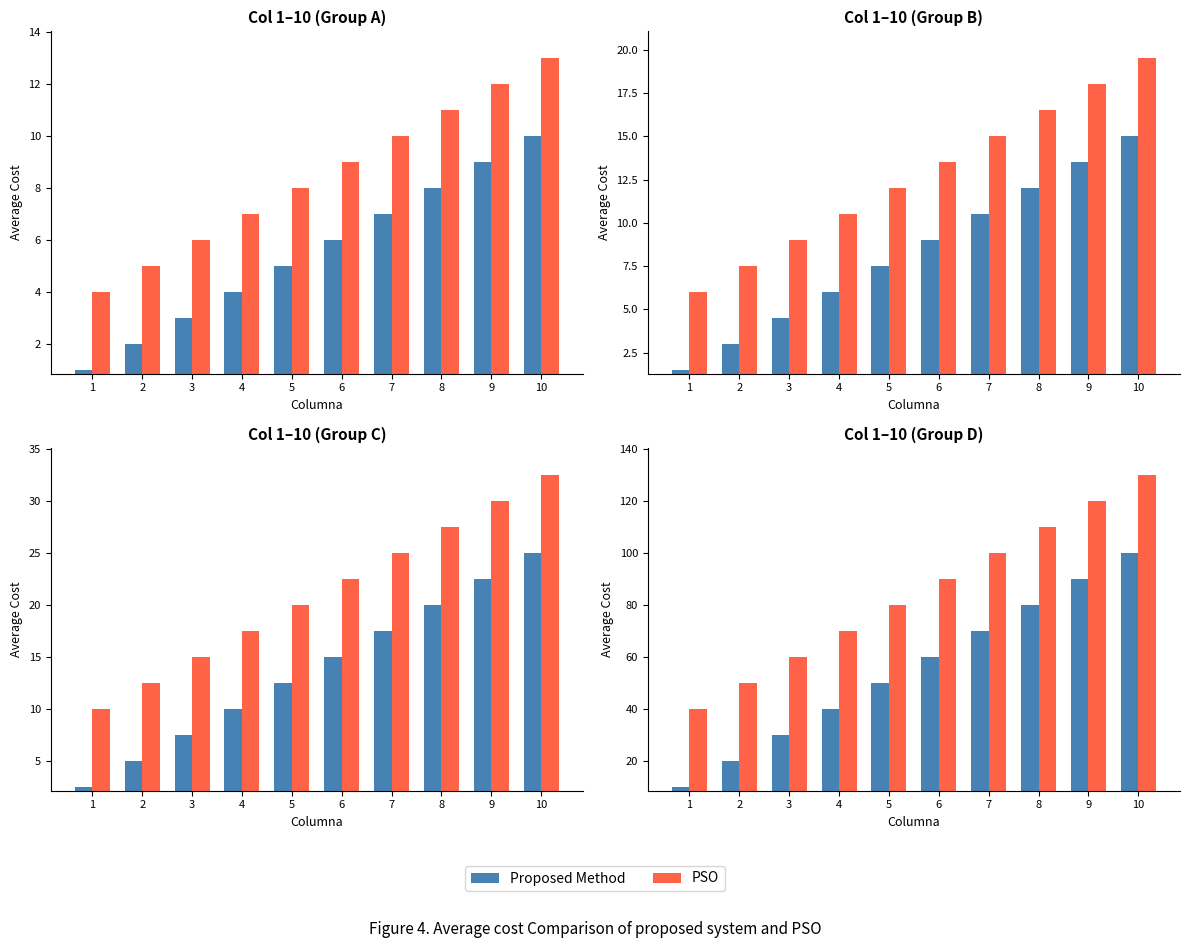

What is the average value of the PSO series?

85